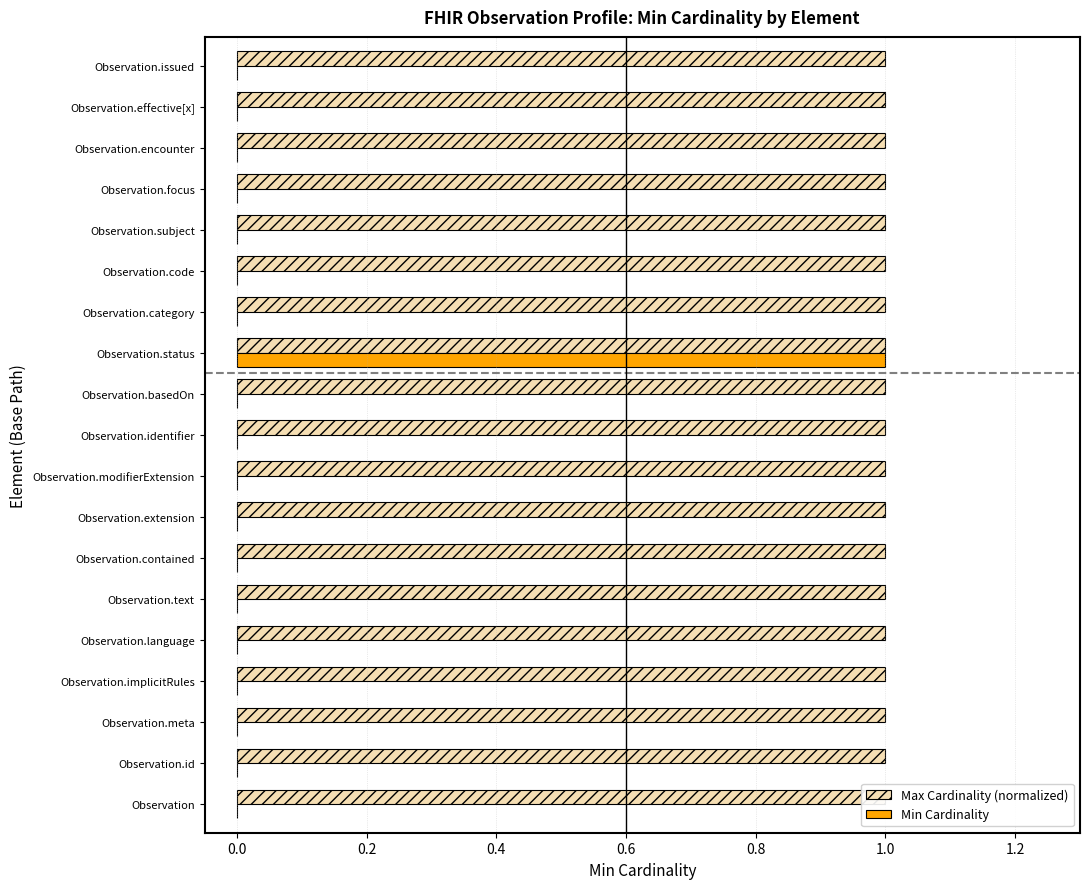

True or false: Min Cardinality has a value of -0.5 at Observation.basedOn.

False